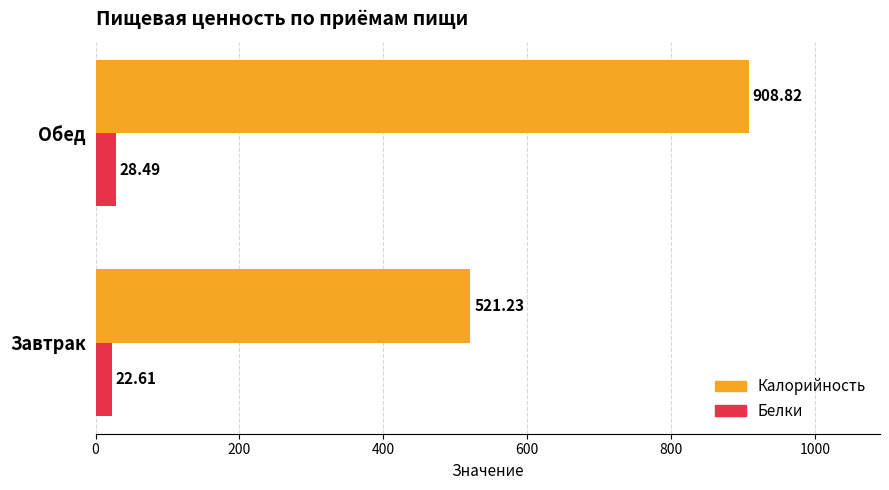

At which label is Белки closest to 25?

Завтрак